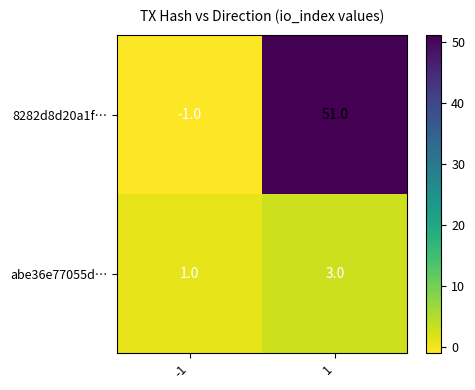

Which series has the largest total across all categories?

8282d8d20a1f…